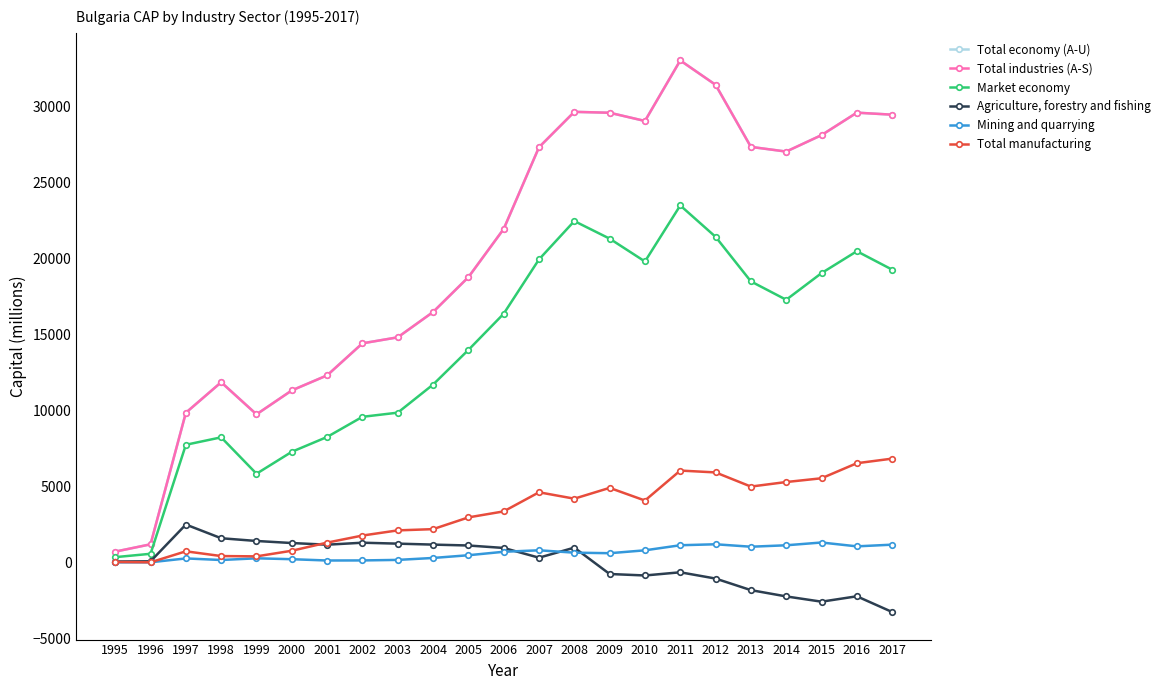

Which series has the widest spread of values?

Total economy (A-U)